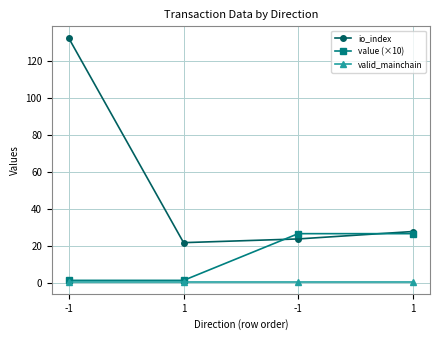

At which category is the sum across all series the highest?

-1